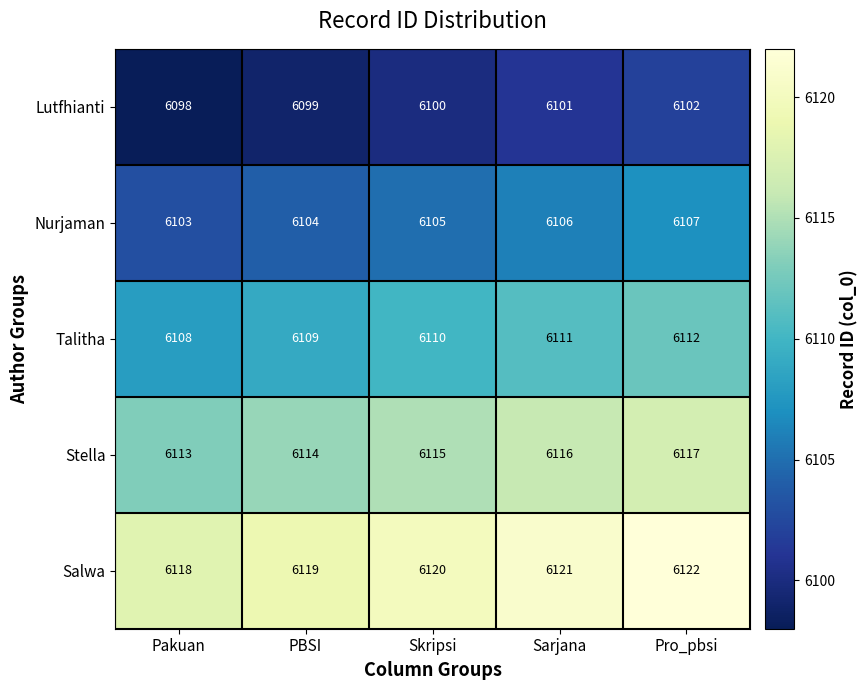

The Lutfhianti series shows 6102 at Pro_pbsi. True or false?

True